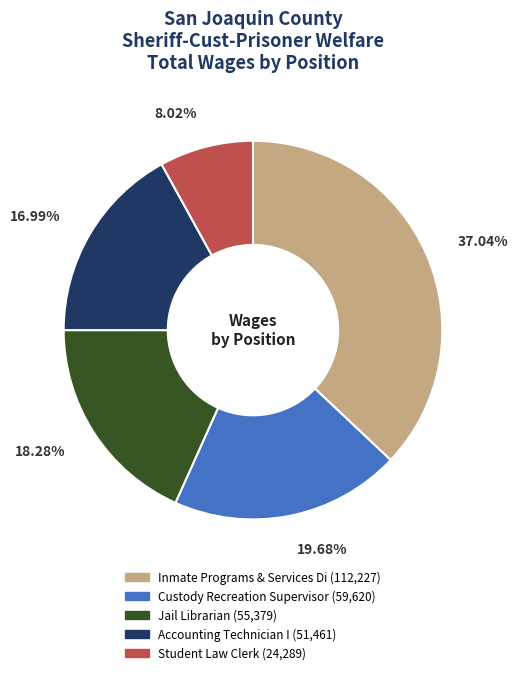

Is Inmate Programs & Services Di the majority of the pie?

No